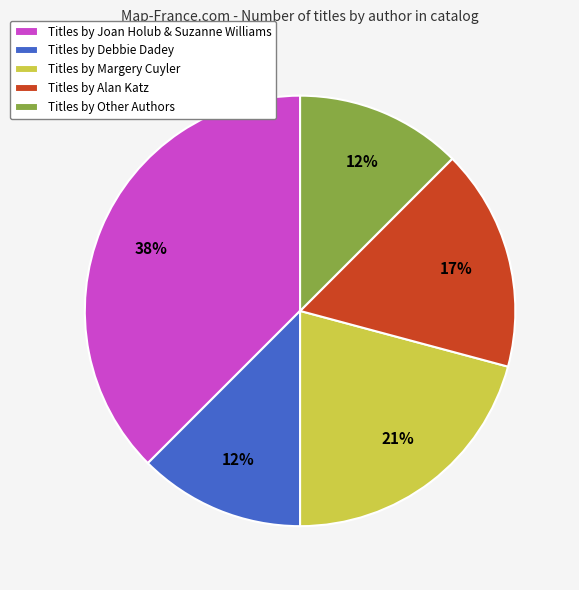

Does Titles by Margery Cuyler represent more than half of the total?

No